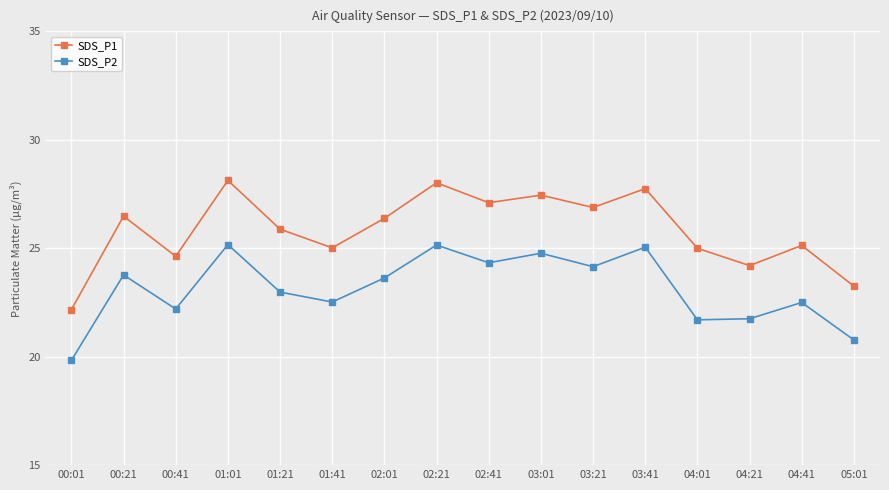

At which label does SDS_P1 first exceed 26?

00:21